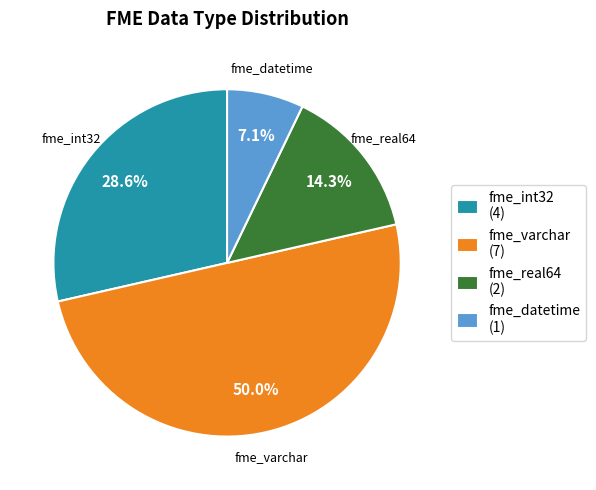

What percentage is the fme_real64 slice, to the nearest percent?

14%